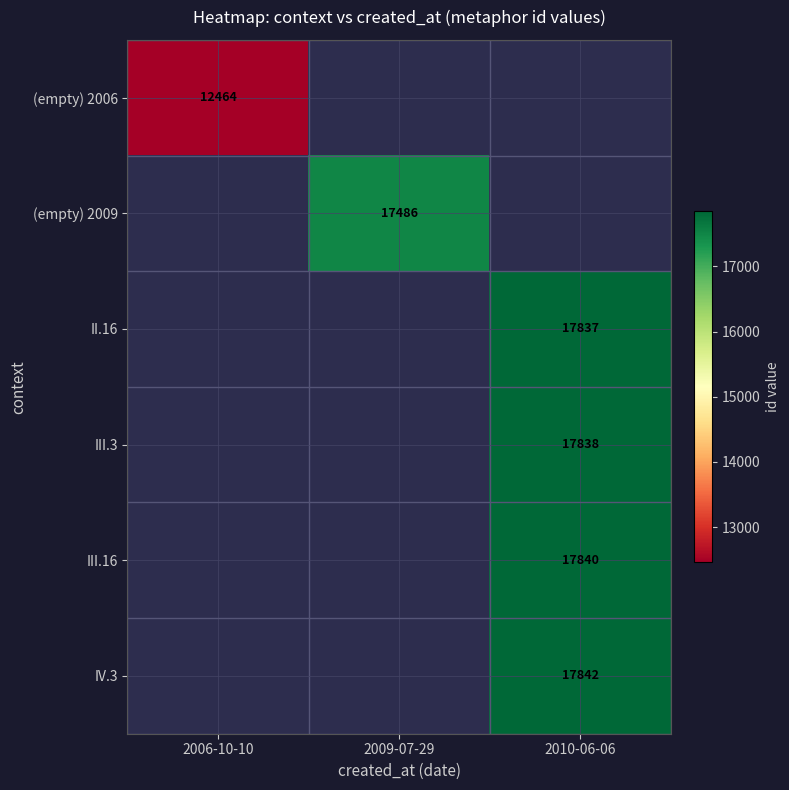

Which series has the widest spread of values?

(empty) 2006